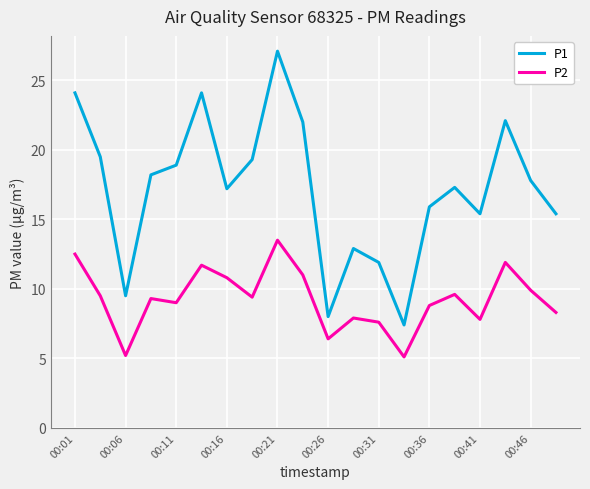

What is the maximum value shown in the chart?

27.1